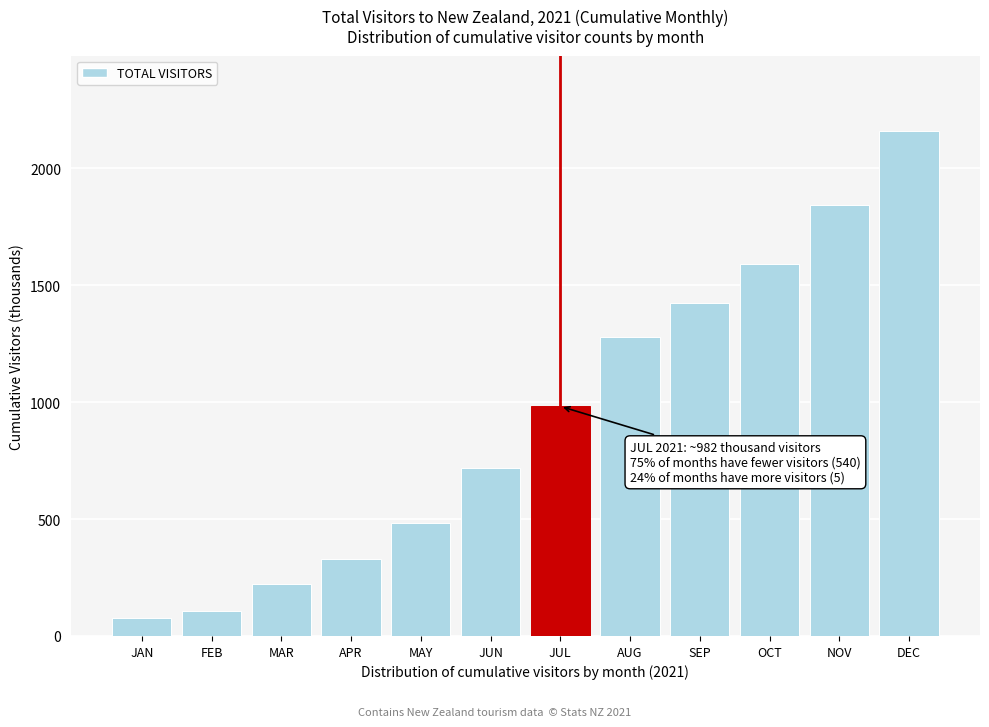

Reading right to left, list all the values displayed in this chart.

2157.9	1844.8	1592.8	1422.4	1279.2	982.0	716.3	484.8	327.7	221.5	106.8	76.1